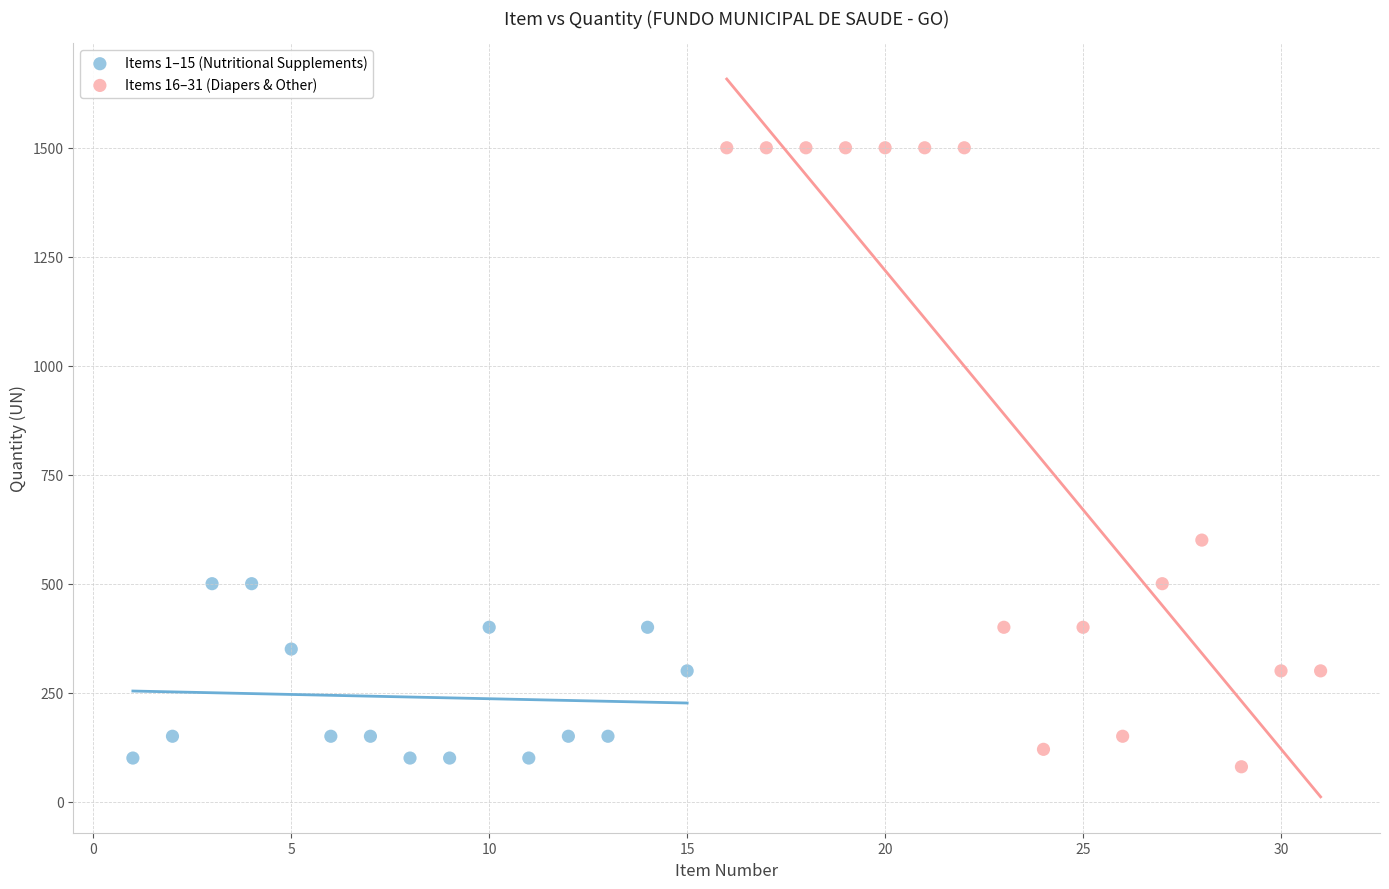

Which series has the widest spread of Y values?

Items 16–31 (Diapers & Other)